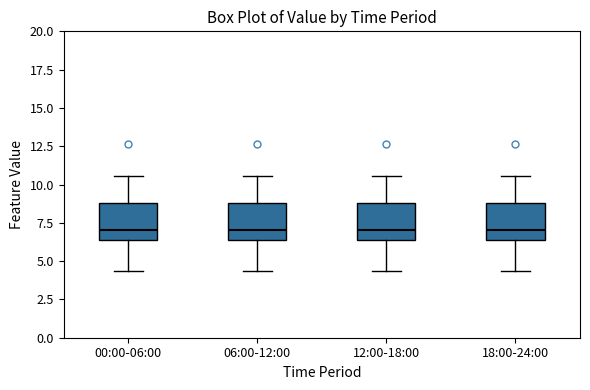

Where does the median line of the box for 18:00-24:00 sit on the y-axis? The values are not printed on the chart, so give them approximately, as read against the axis.

7.0